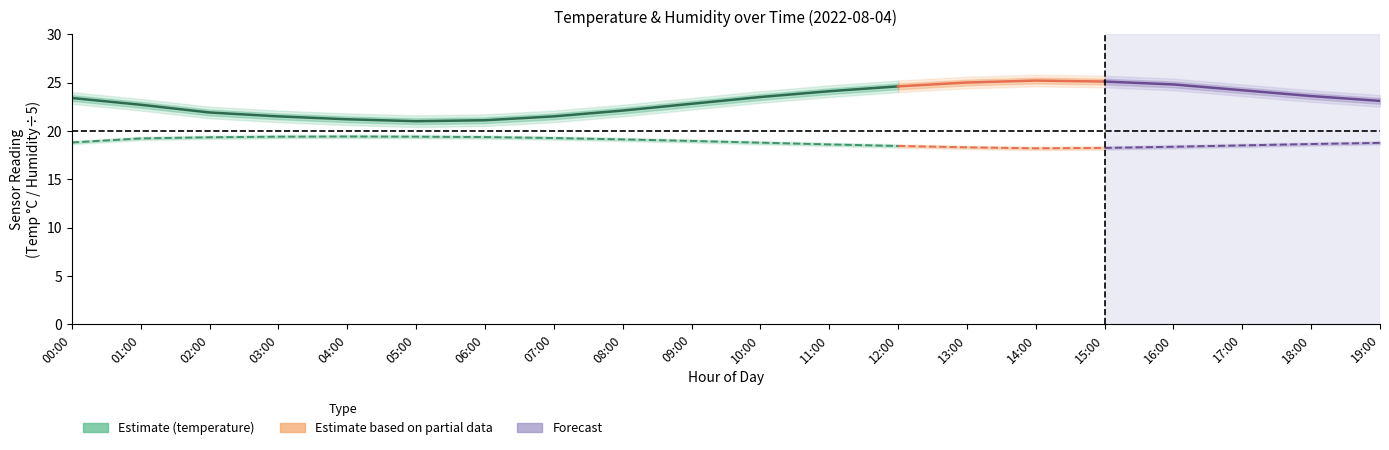

What is the difference between the temperature values at 09:00 and 10:00?

0.7